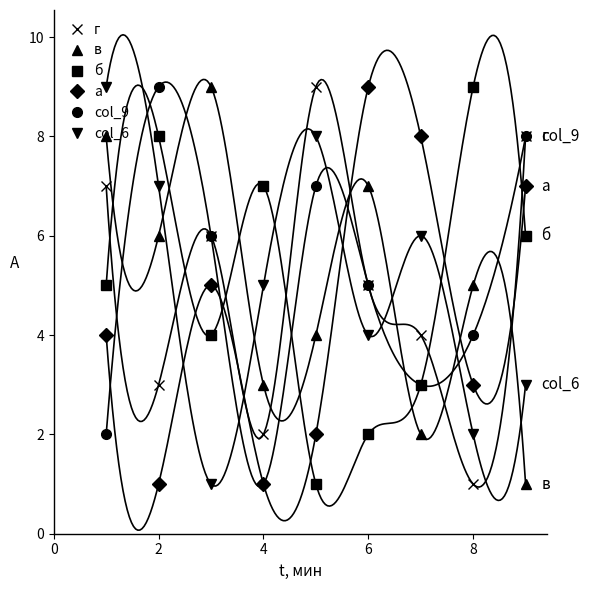

What is the average value of the в series?

5